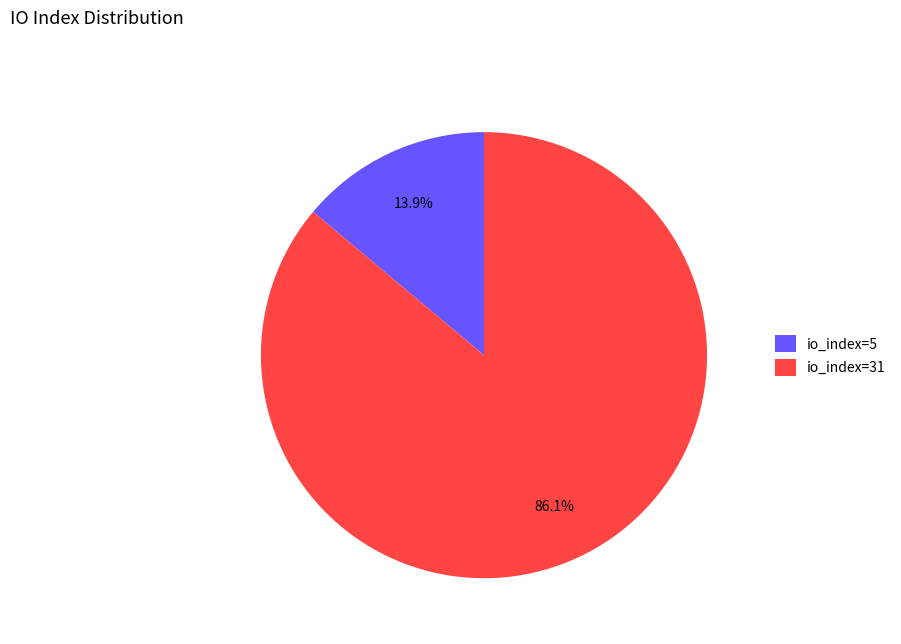

Rank the categories by value from lowest to highest.

io_index=5, io_index=31